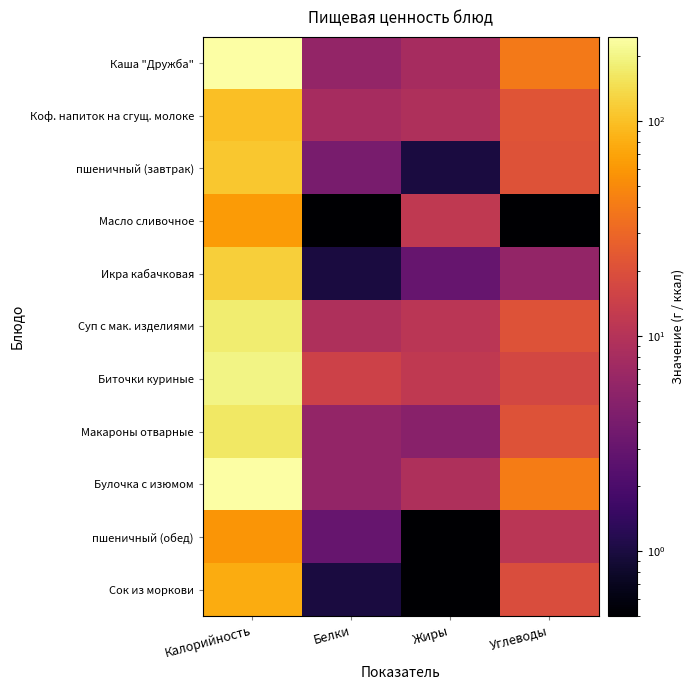

Reading left to right, what are all the values shown in this chart?

Каша "Дружба": Калорийность=243.0	Белки=6.0	Жиры=8.0	Углеводы=40.0
Коф. напиток на сгущ. молоке: Калорийность=100.0	Белки=8.0	Жиры=9.0	Углеводы=22.0
пшеничный (завтрак): Калорийность=108.0	Белки=4.0	Жиры=1.0	Углеводы=21.0
Масло сливочное: Калорийность=63.0	Белки=0.1	Жиры=12.0	Углеводы=0.1
Икра кабачковая: Калорийность=119.0	Белки=1.0	Жиры=3.0	Углеводы=6.0
Суп с мак. изделиями: Калорийность=179.0	Белки=9.0	Жиры=11.0	Углеводы=21.0
Биточки куриные: Калорийность=198.0	Белки=15.0	Жиры=12.0	Углеводы=17.0
Макароны отварные: Калорийность=166.0	Белки=6.0	Жиры=5.0	Углеводы=21.0
Булочка с изюмом: Калорийность=246.0	Белки=6.0	Жиры=9.0	Углеводы=42.0
пшеничный (обед): Калорийность=58.0	Белки=3.0	Жиры=0.1	Углеводы=11.0
Сок из моркови: Калорийность=77.0	Белки=1.0	Жиры=0.1	Углеводы=19.0